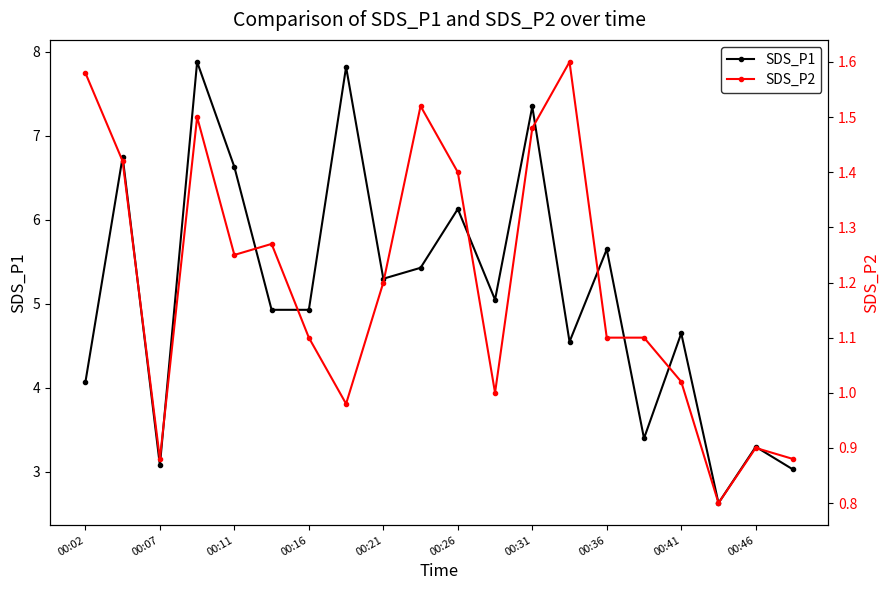

In SDS_P1, how many points are higher than both neighbors (excluding endpoints)?

8